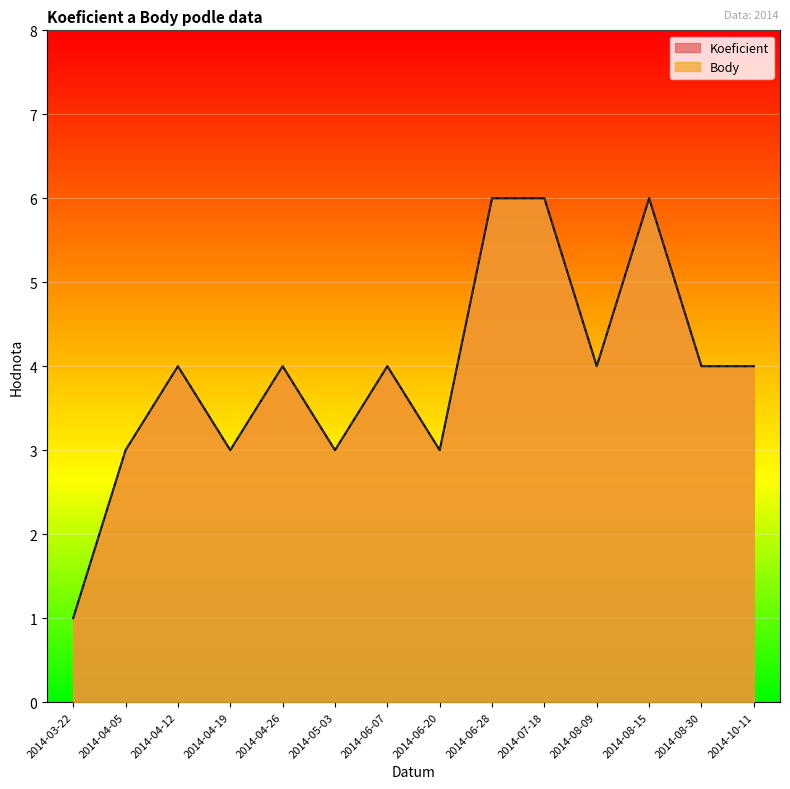

Which has a higher value, 2014-04-19 or 2014-04-12?

2014-04-12